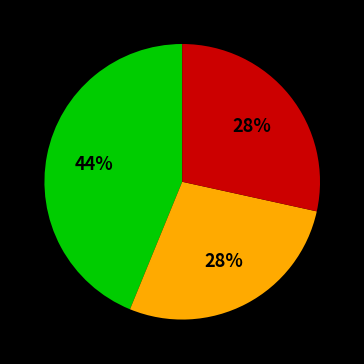

To the nearest percent, what is the difference between the largest and smallest slice percentages?

16%